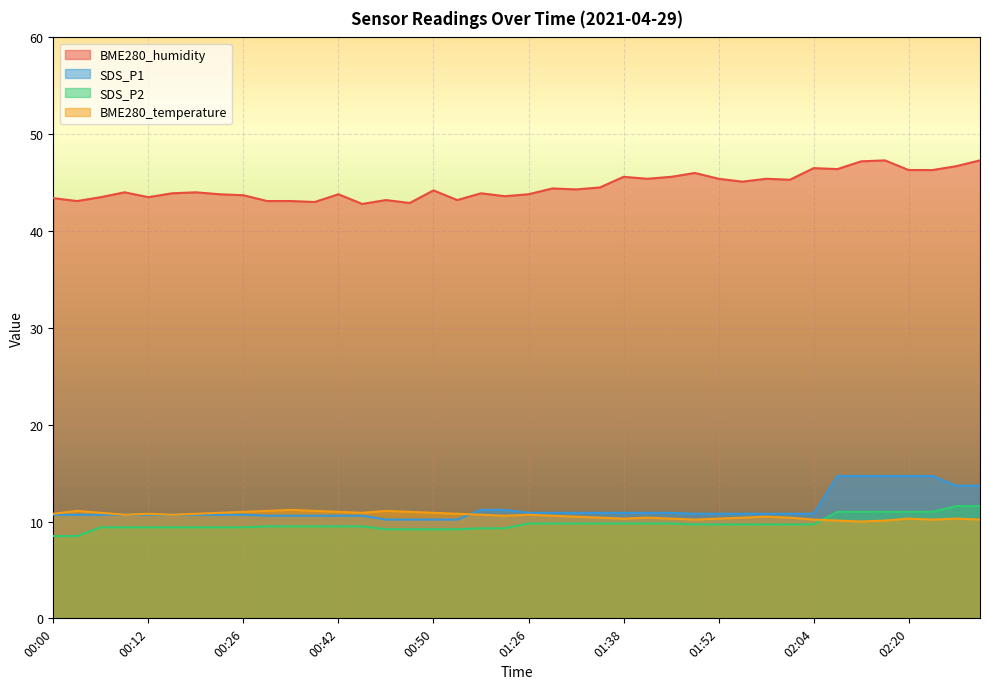

Count the number of data series in this chart.

4